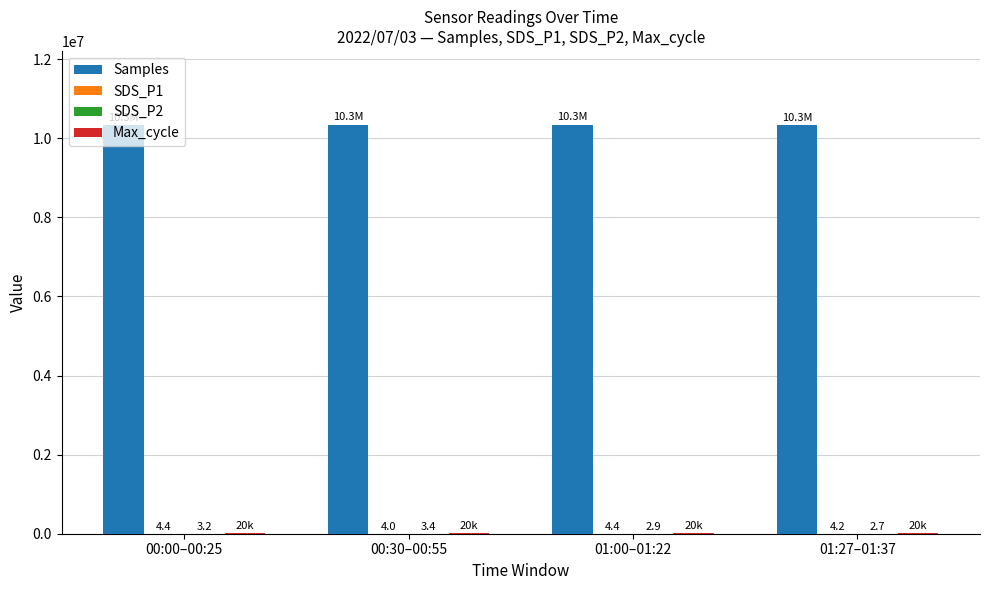

Between 00:00–00:25 and 01:27–01:37, which series saw the biggest shift?

Samples